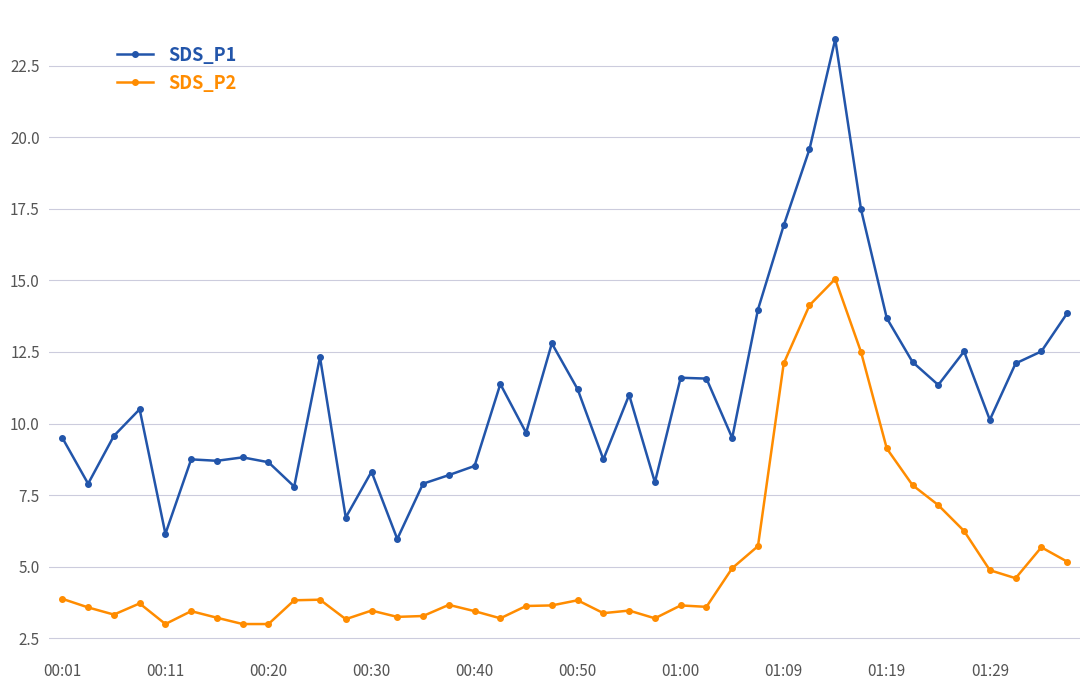

What is the maximum value shown in the chart?

23.4